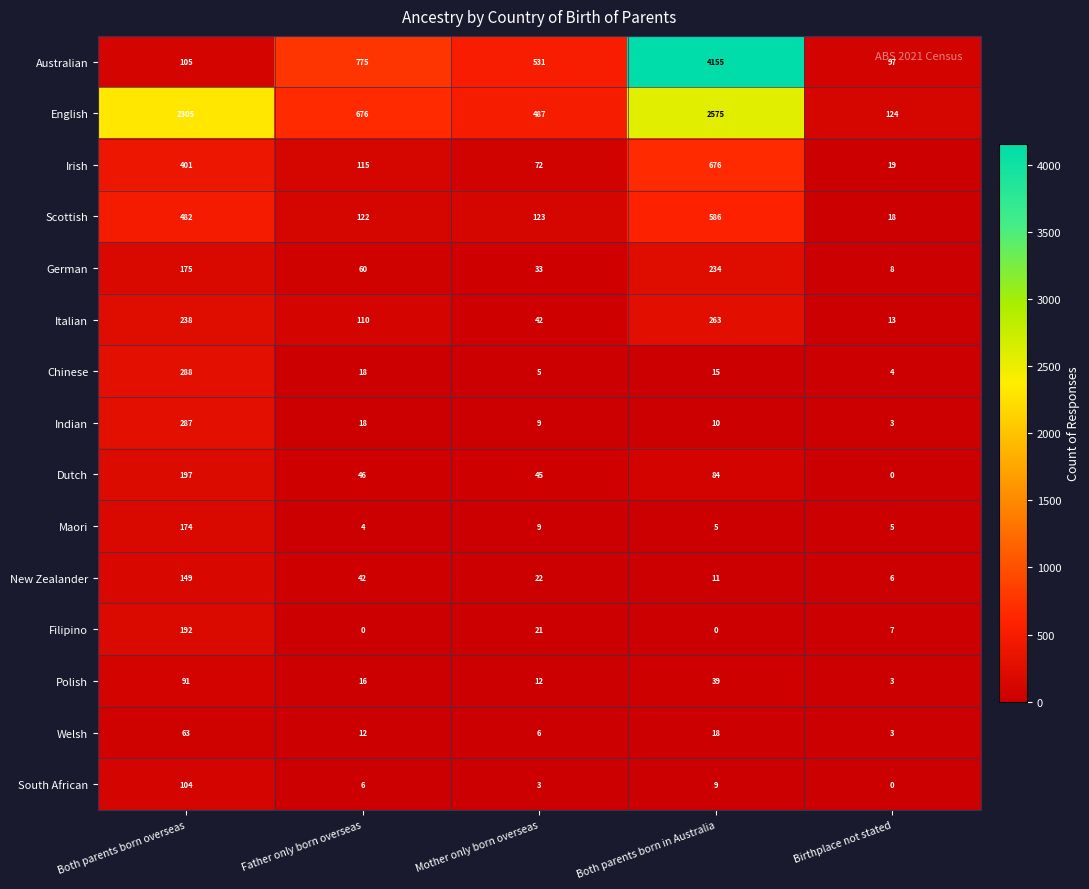

What is the sum of the Irish values at Both parents born in Australia and Both parents born overseas?

1077